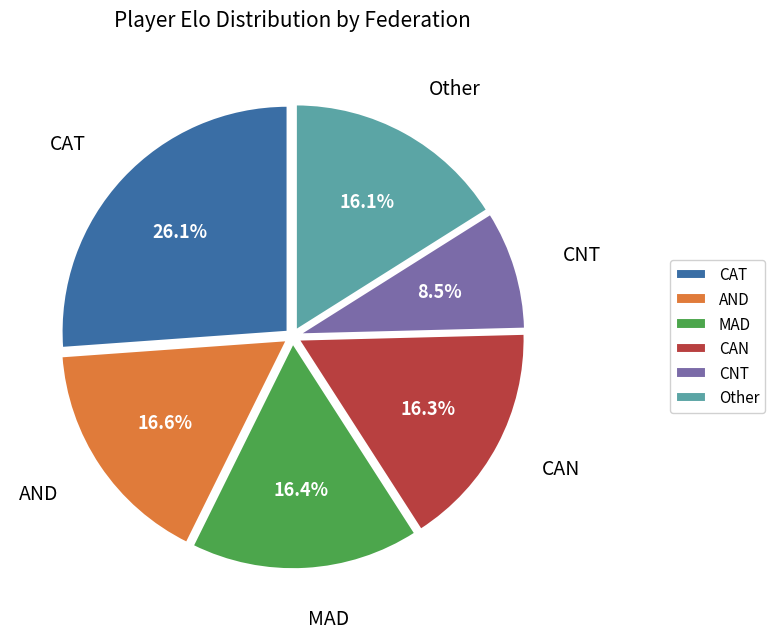

The MAD slice represents 1% of the pie. True or false?

False